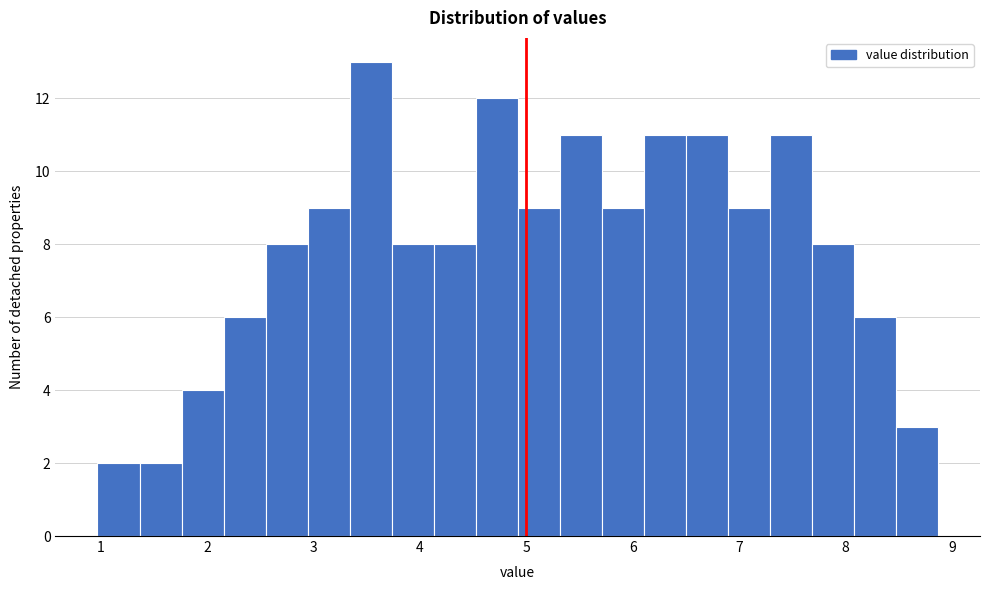

Read against the x-axis, roughly where is the centre of the tallest bar?

3.5